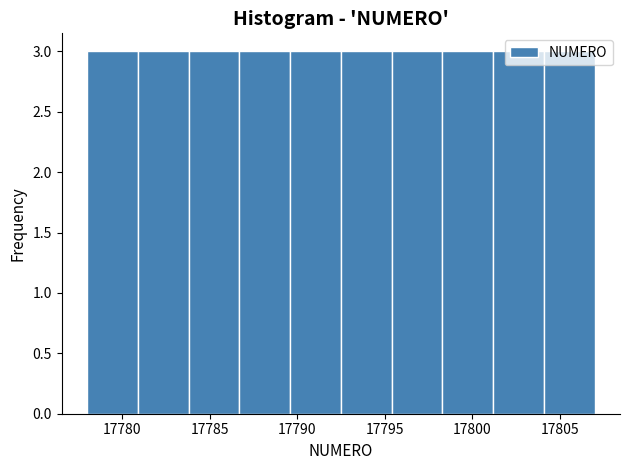

What is the height of the bar covering 17795.4 to 17798.3 on the x-axis? Neither the bar edges nor the heights are printed on the chart, so give them approximately, as read against the axes.

3